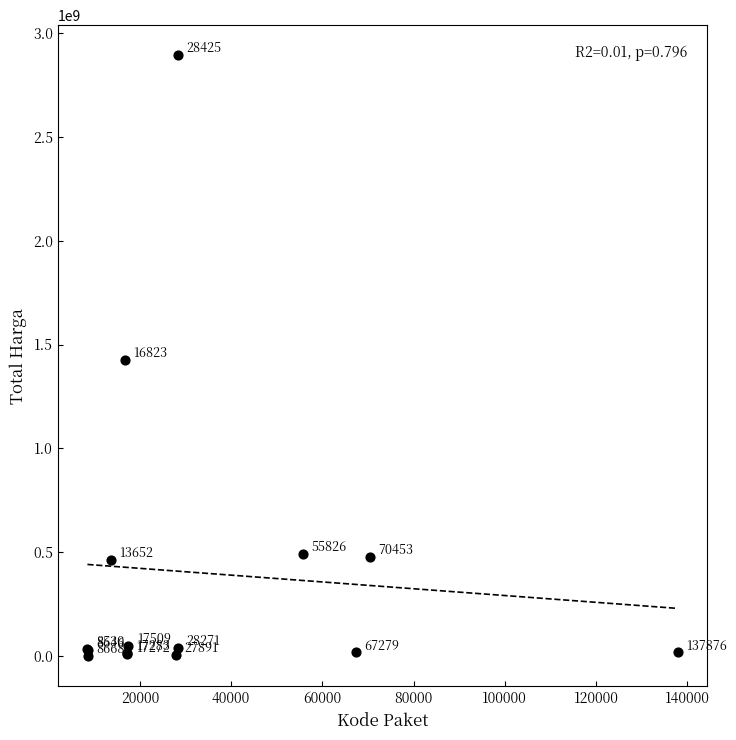

What Y value in the scatter plot is closest to 1446349937?

1425867900